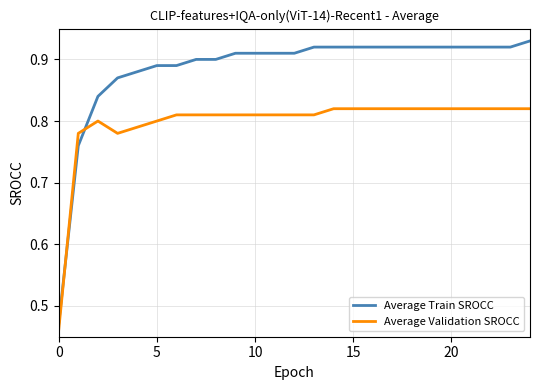

List the series in order of their overall mean, lowest first.

Average Validation SROCC, Average Train SROCC